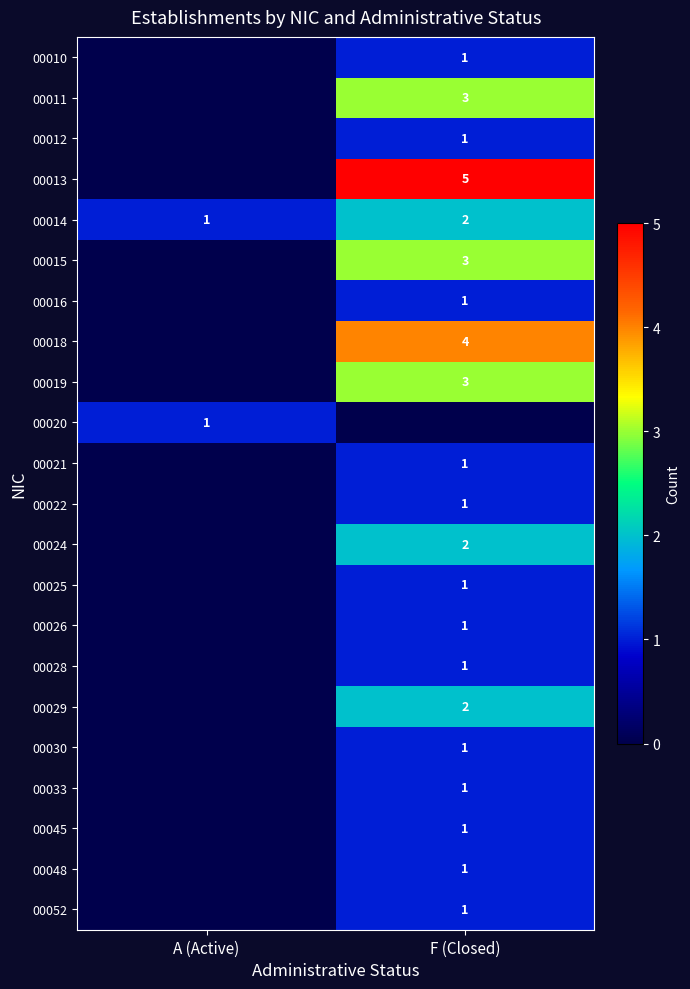

The 00010 series shows 1 at F (Closed). True or false?

True